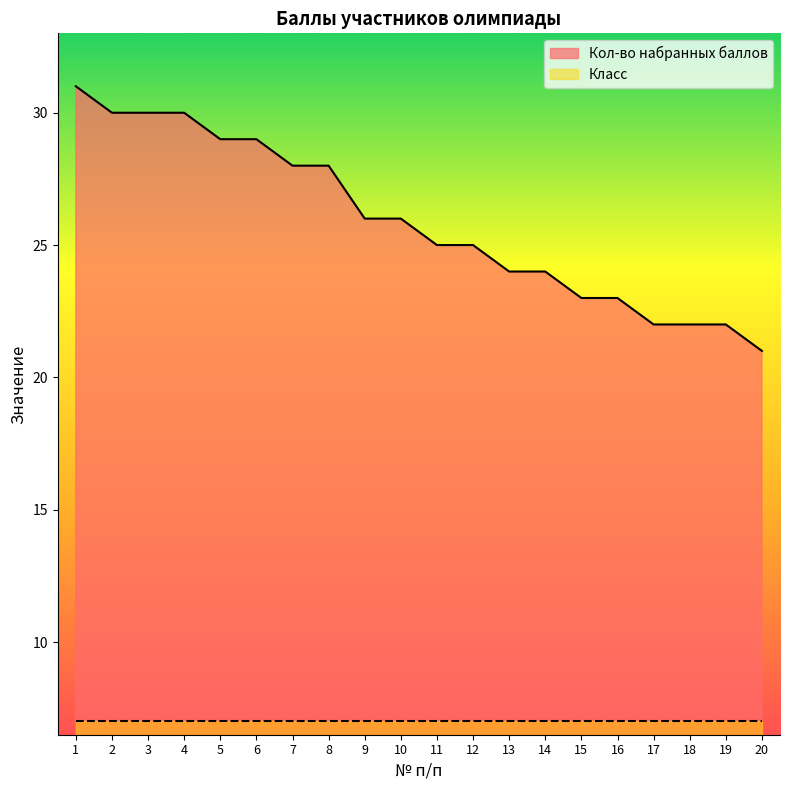

At which label is the value closest to 26?

9